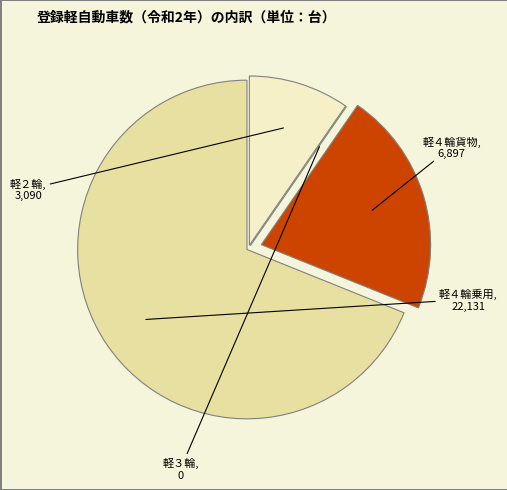

How many slices are in this pie chart?

4